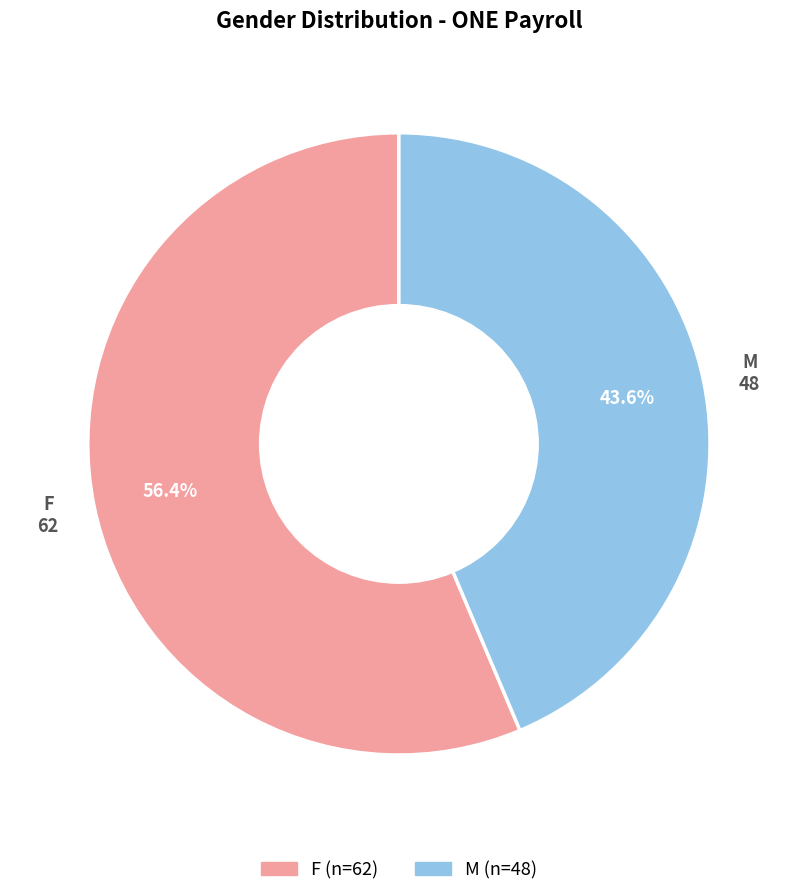

What is the total percentage of F and M?

100.0%